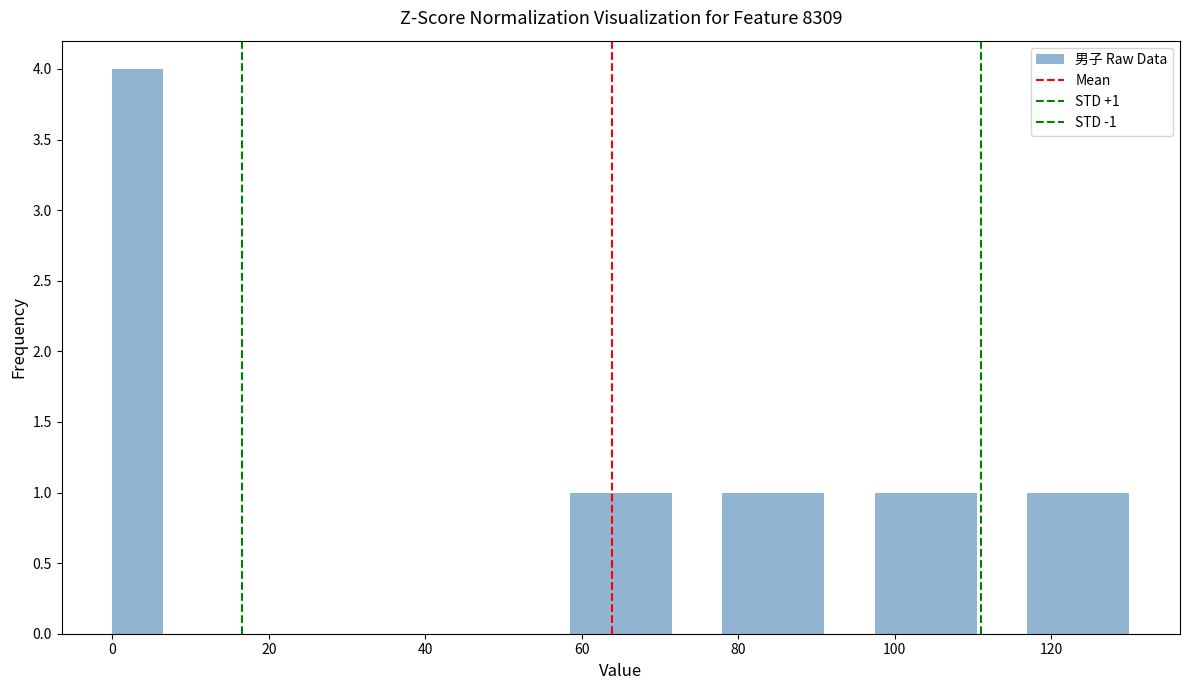

Read against the x-axis, roughly where is the centre of the tallest bar?

4